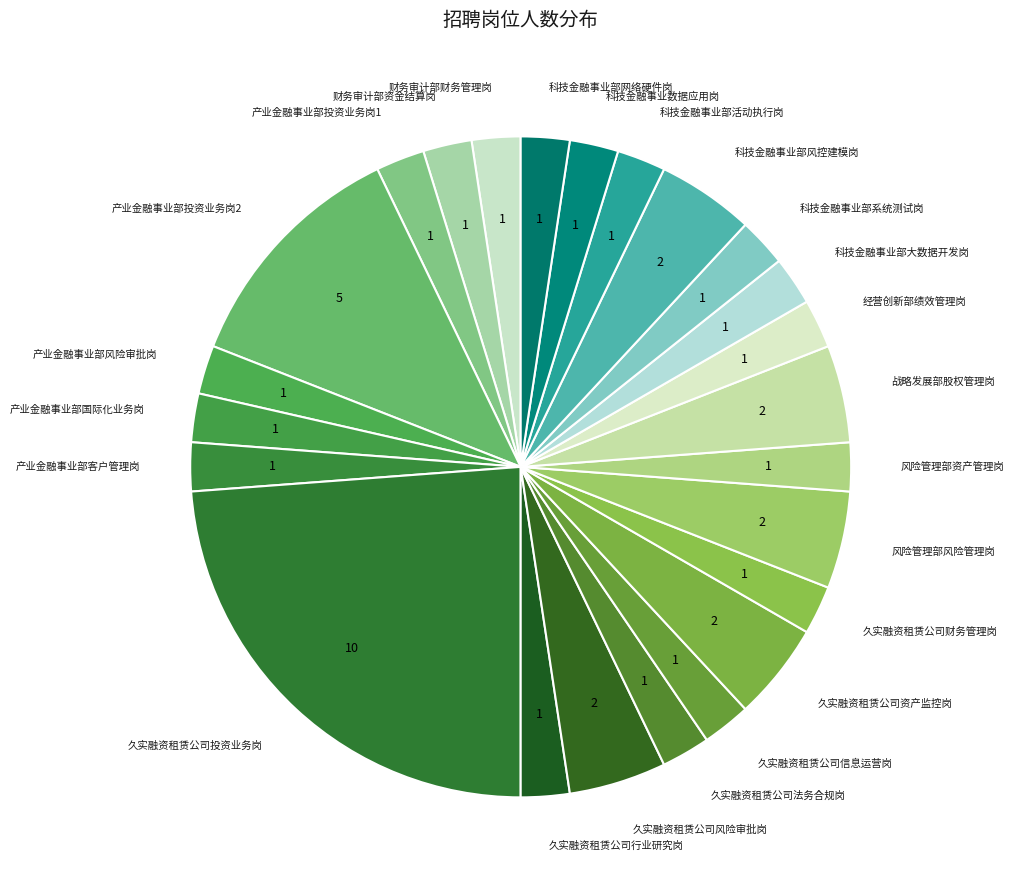

Is there any slice that represents more than half of the pie?

No